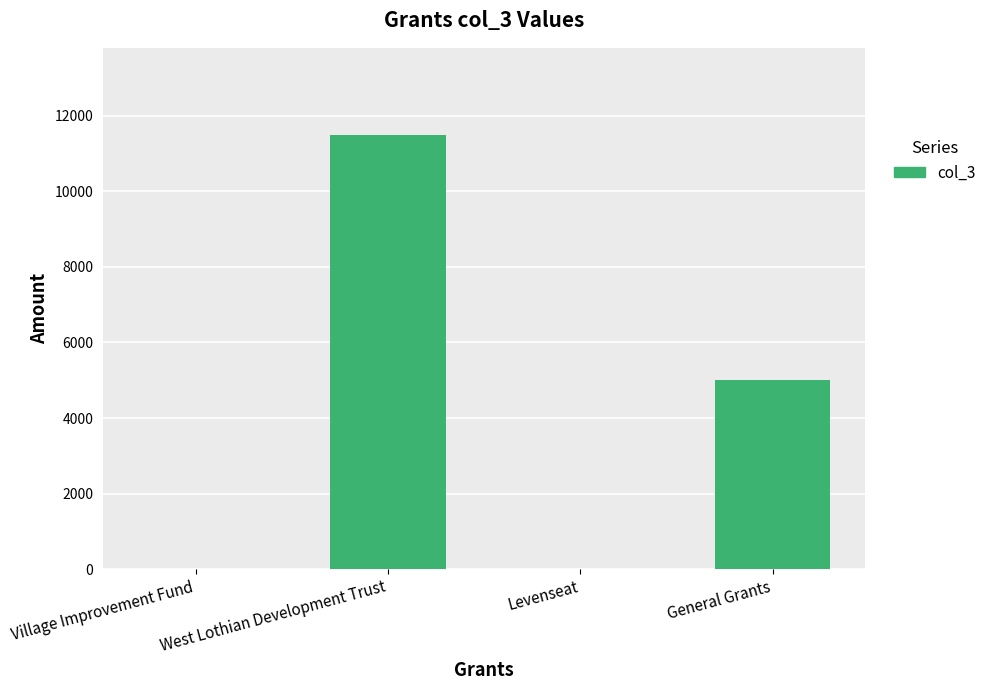

What is the average value?

4125